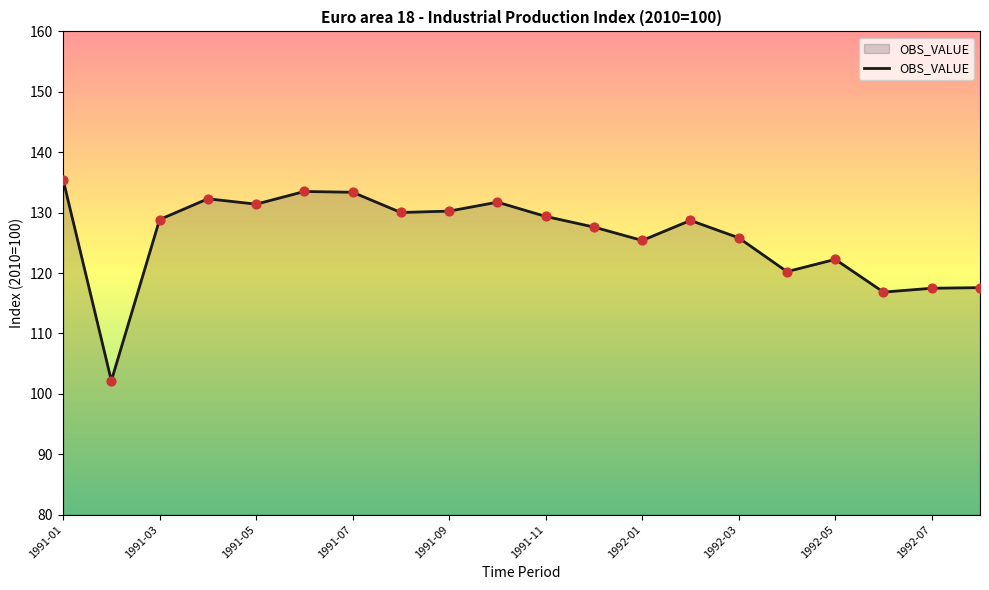

What is the maximum value shown in the chart?

135.5